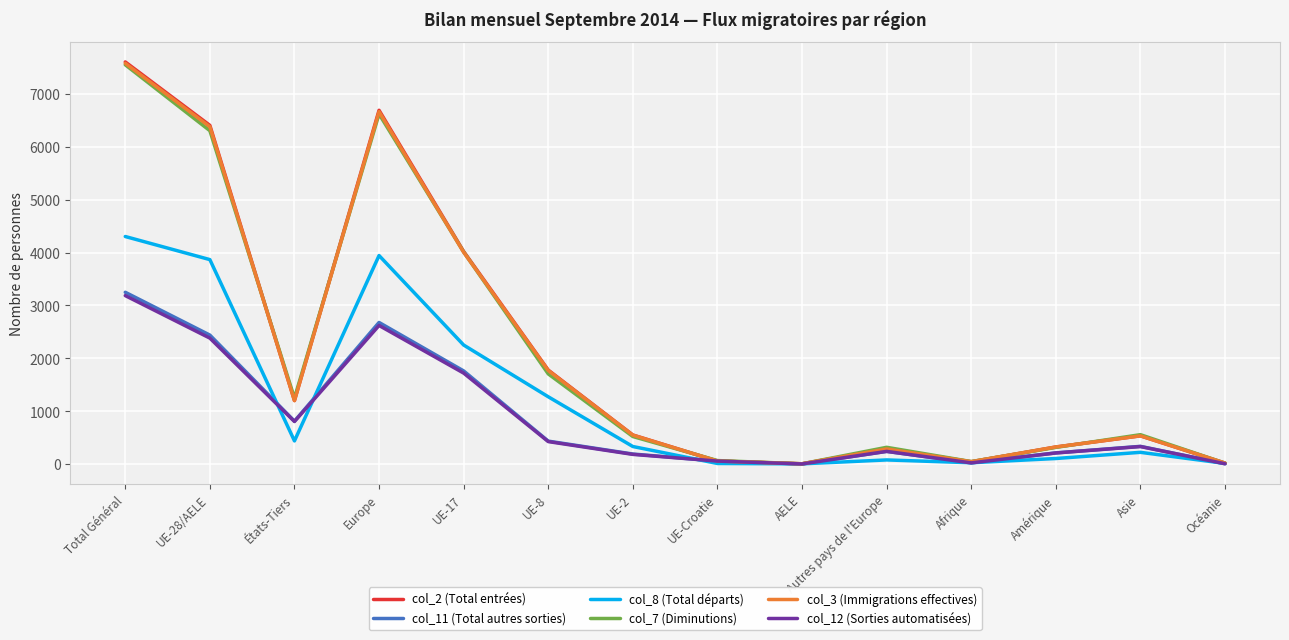

At which category is the sum across all series the highest?

Total Général